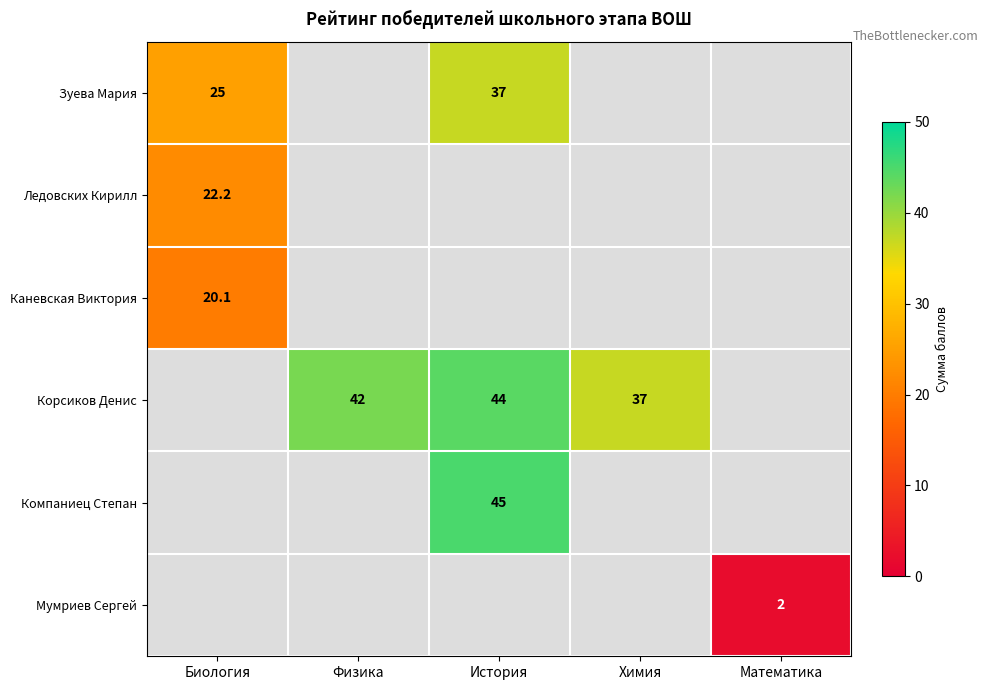

The Мумриев Сергей series shows 2.0 at Математика. True or false?

True